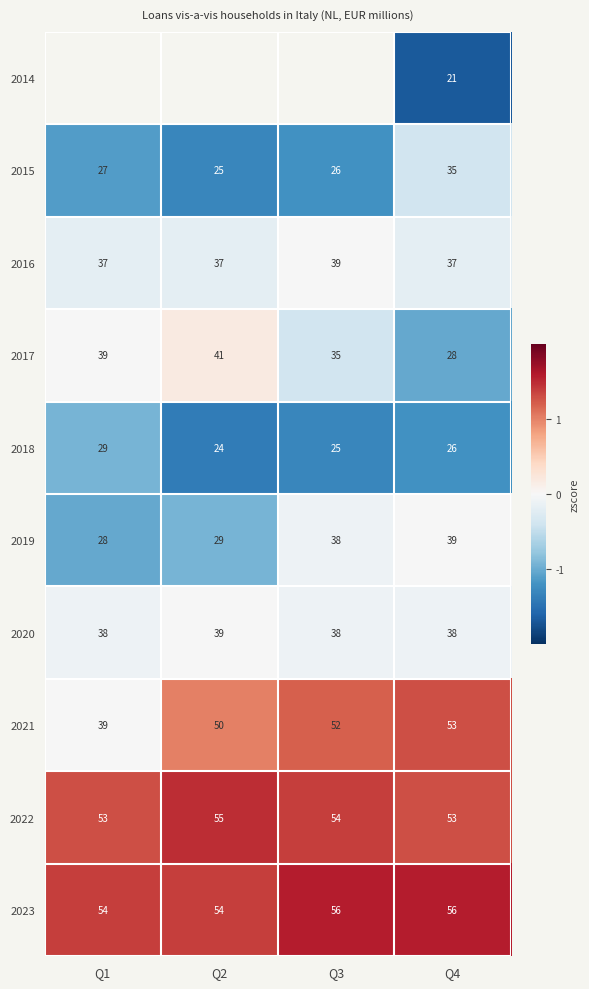

How many values in the 2022 series are below 54?

2